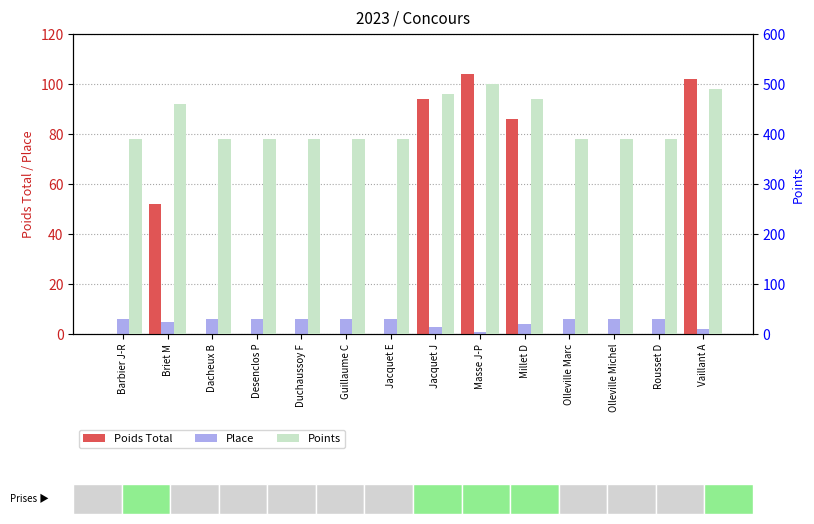

What position from the left is Guillaume C?

6